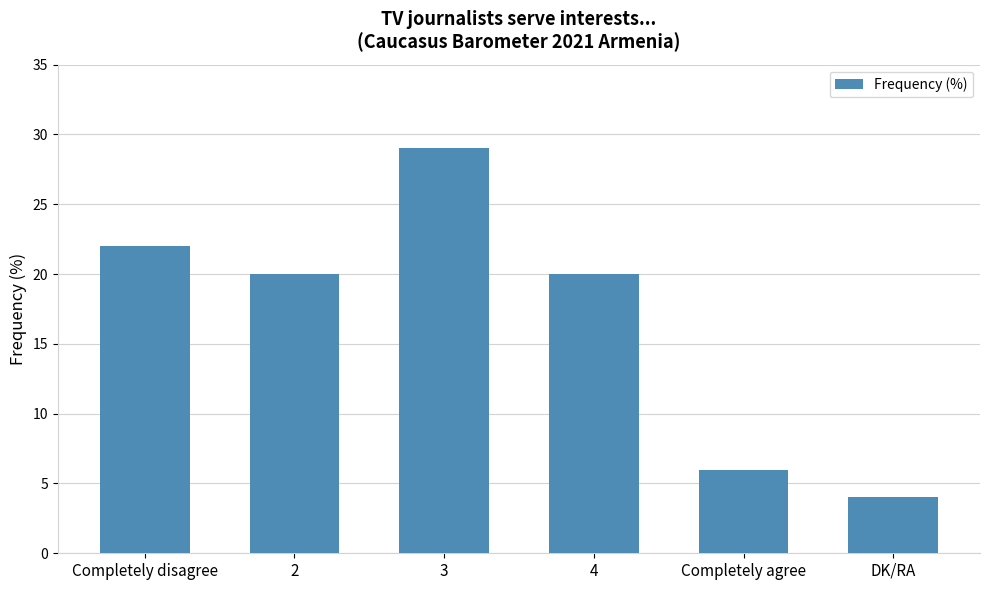

Reading left to right, transcribe all the data shown in this chart.

22	20	29	20	6	4